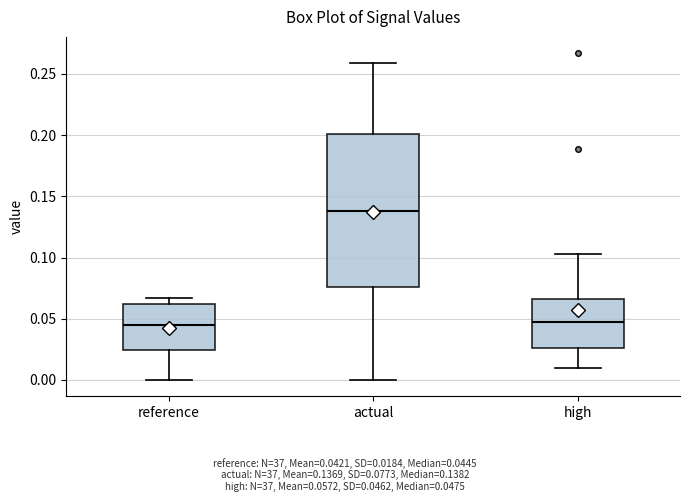

Reading left to right, transcribe this box plot: for each box, give where its median line is, the range the box spans, and where its two whiskers end, as read against the y-axis. The values are not printed on the chart, so give them approximately, as read against the axis.

reference: median 0.045, box 0.025 to 0.060, whiskers 0.000 to 0.065
actual: median 0.140, box 0.075 to 0.200, whiskers 0.000 to 0.260
high: median 0.045, box 0.025 to 0.065, whiskers 0.010 to 0.105